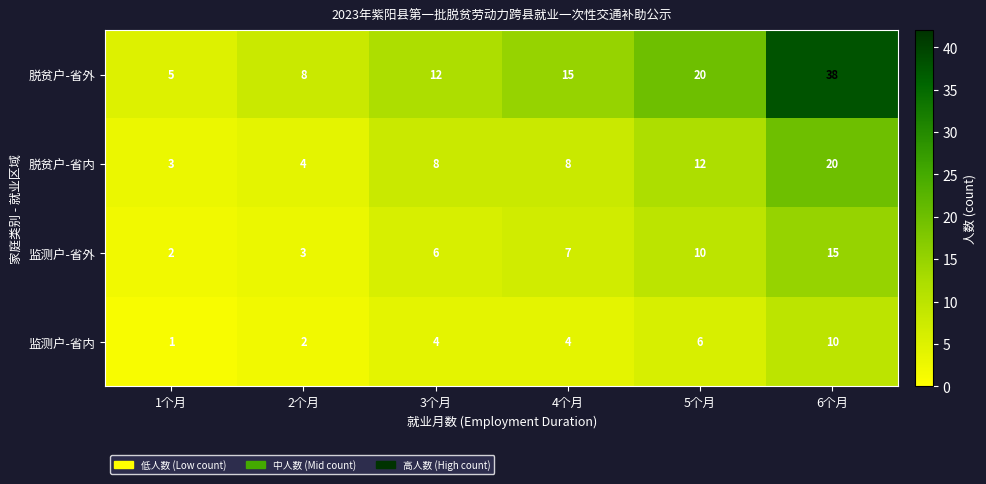

Rank the series by their average value, from lowest to highest.

监测户-省内, 监测户-省外, 脱贫户-省内, 脱贫户-省外